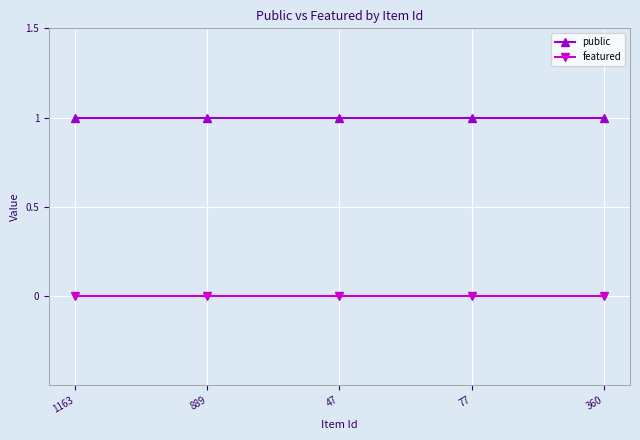

At 47, list the series in order from largest to smallest.

public, featured